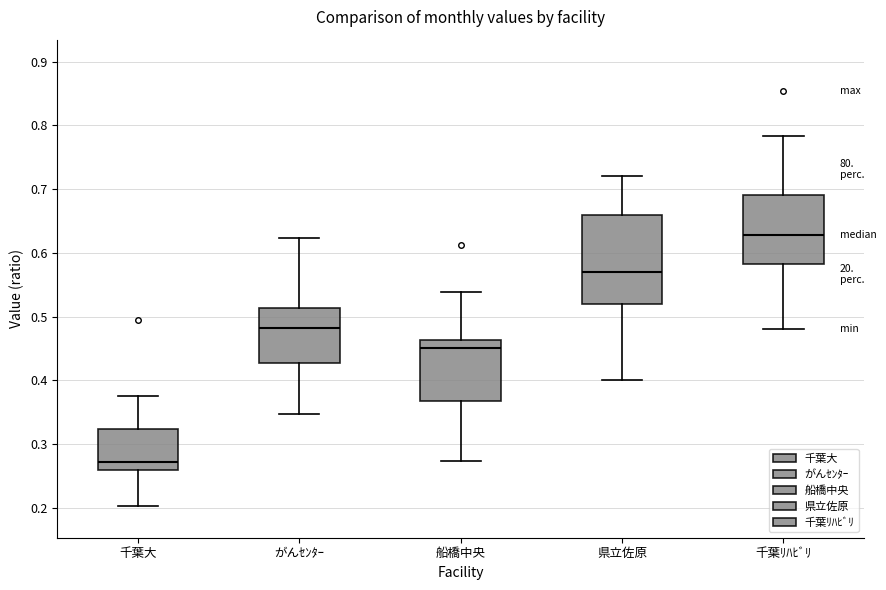

Which box is the tallest, from its lower edge to its upper edge?

県立佐原